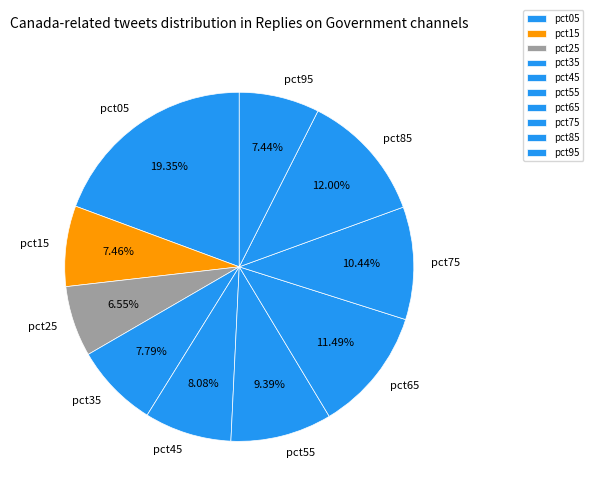

What is the ratio of the value at pct35 to the value at pct75?

0.7